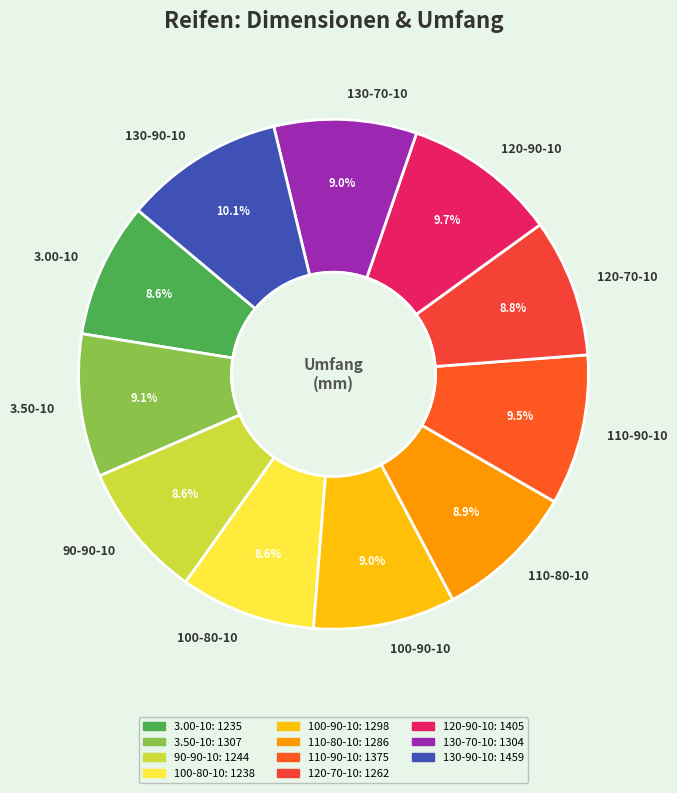

To the nearest percent, what is the average slice percentage?

9%